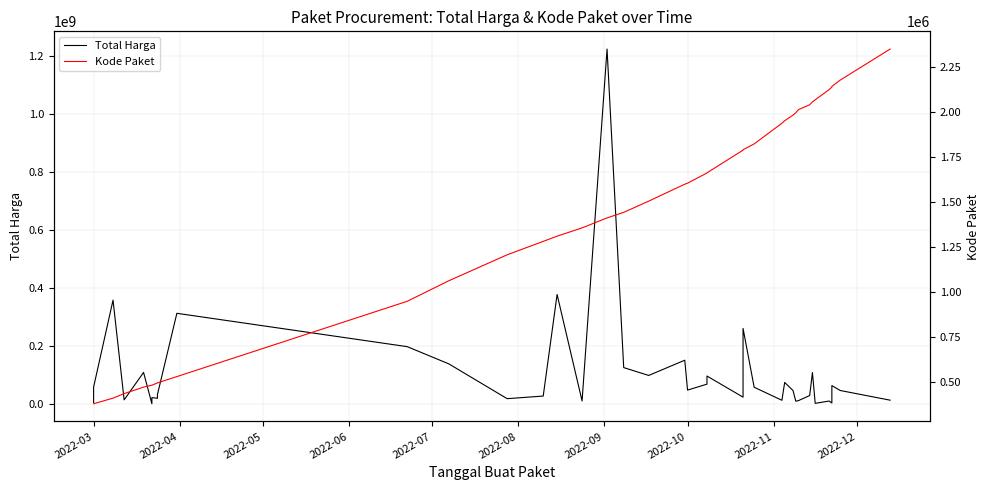

True or false: Total Harga and Kode Paket intersect in this chart.

False